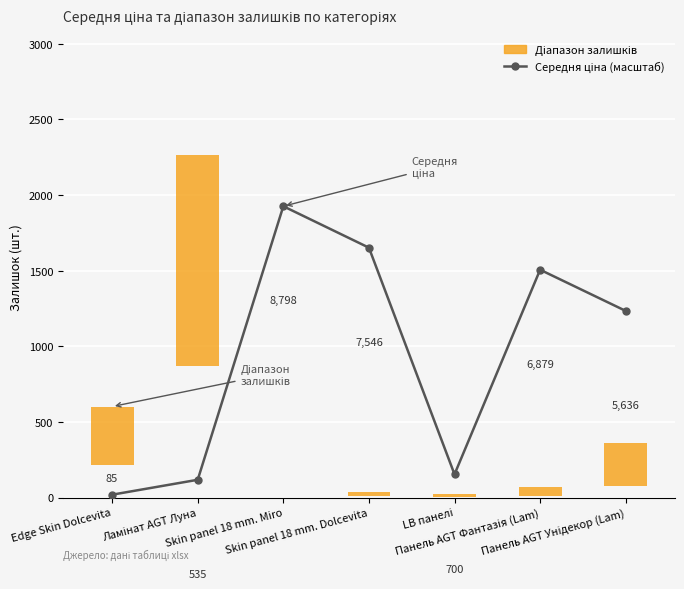

How many bars are there in total?

7